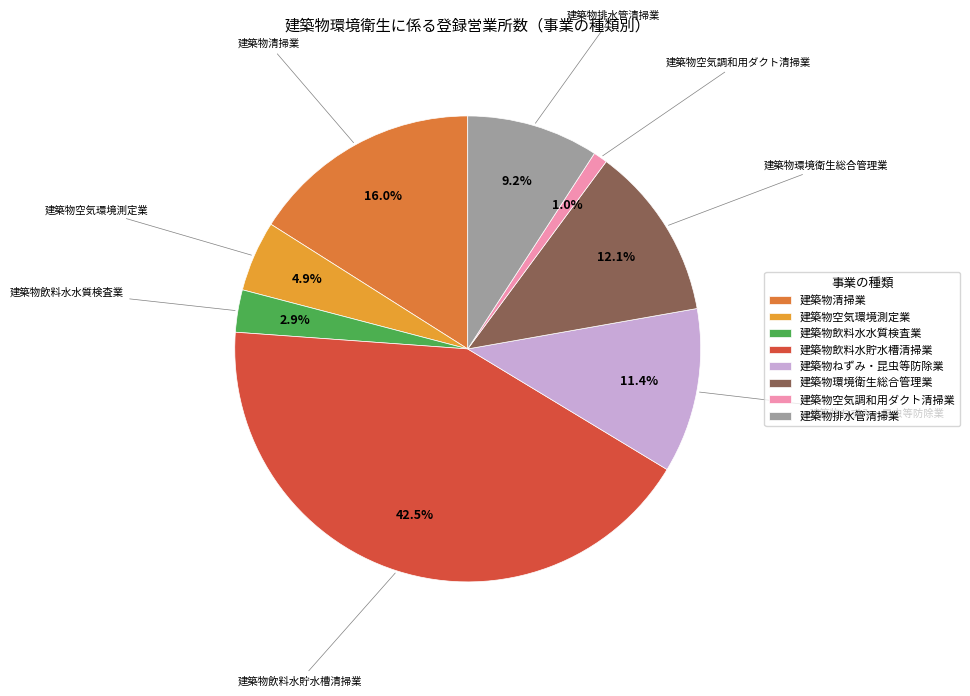

To the nearest percent, what is the difference between the 建築物飲料水水質検査業 and 建築物空気環境測定業 slice percentages?

2%